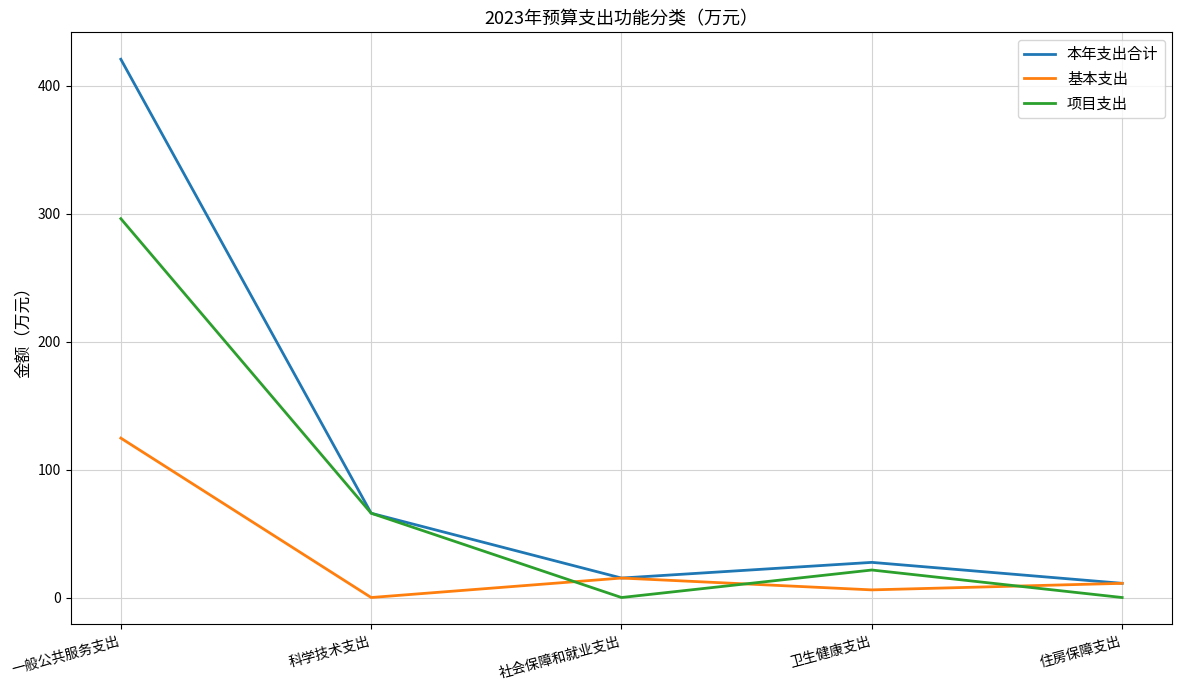

How many values in the 基本支出 series are below 11?

2